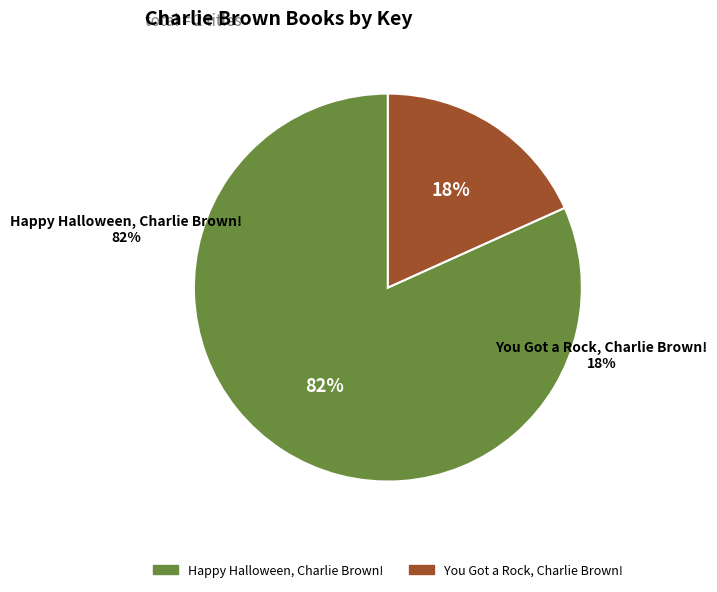

To the nearest percent, what is the average slice percentage?

50%